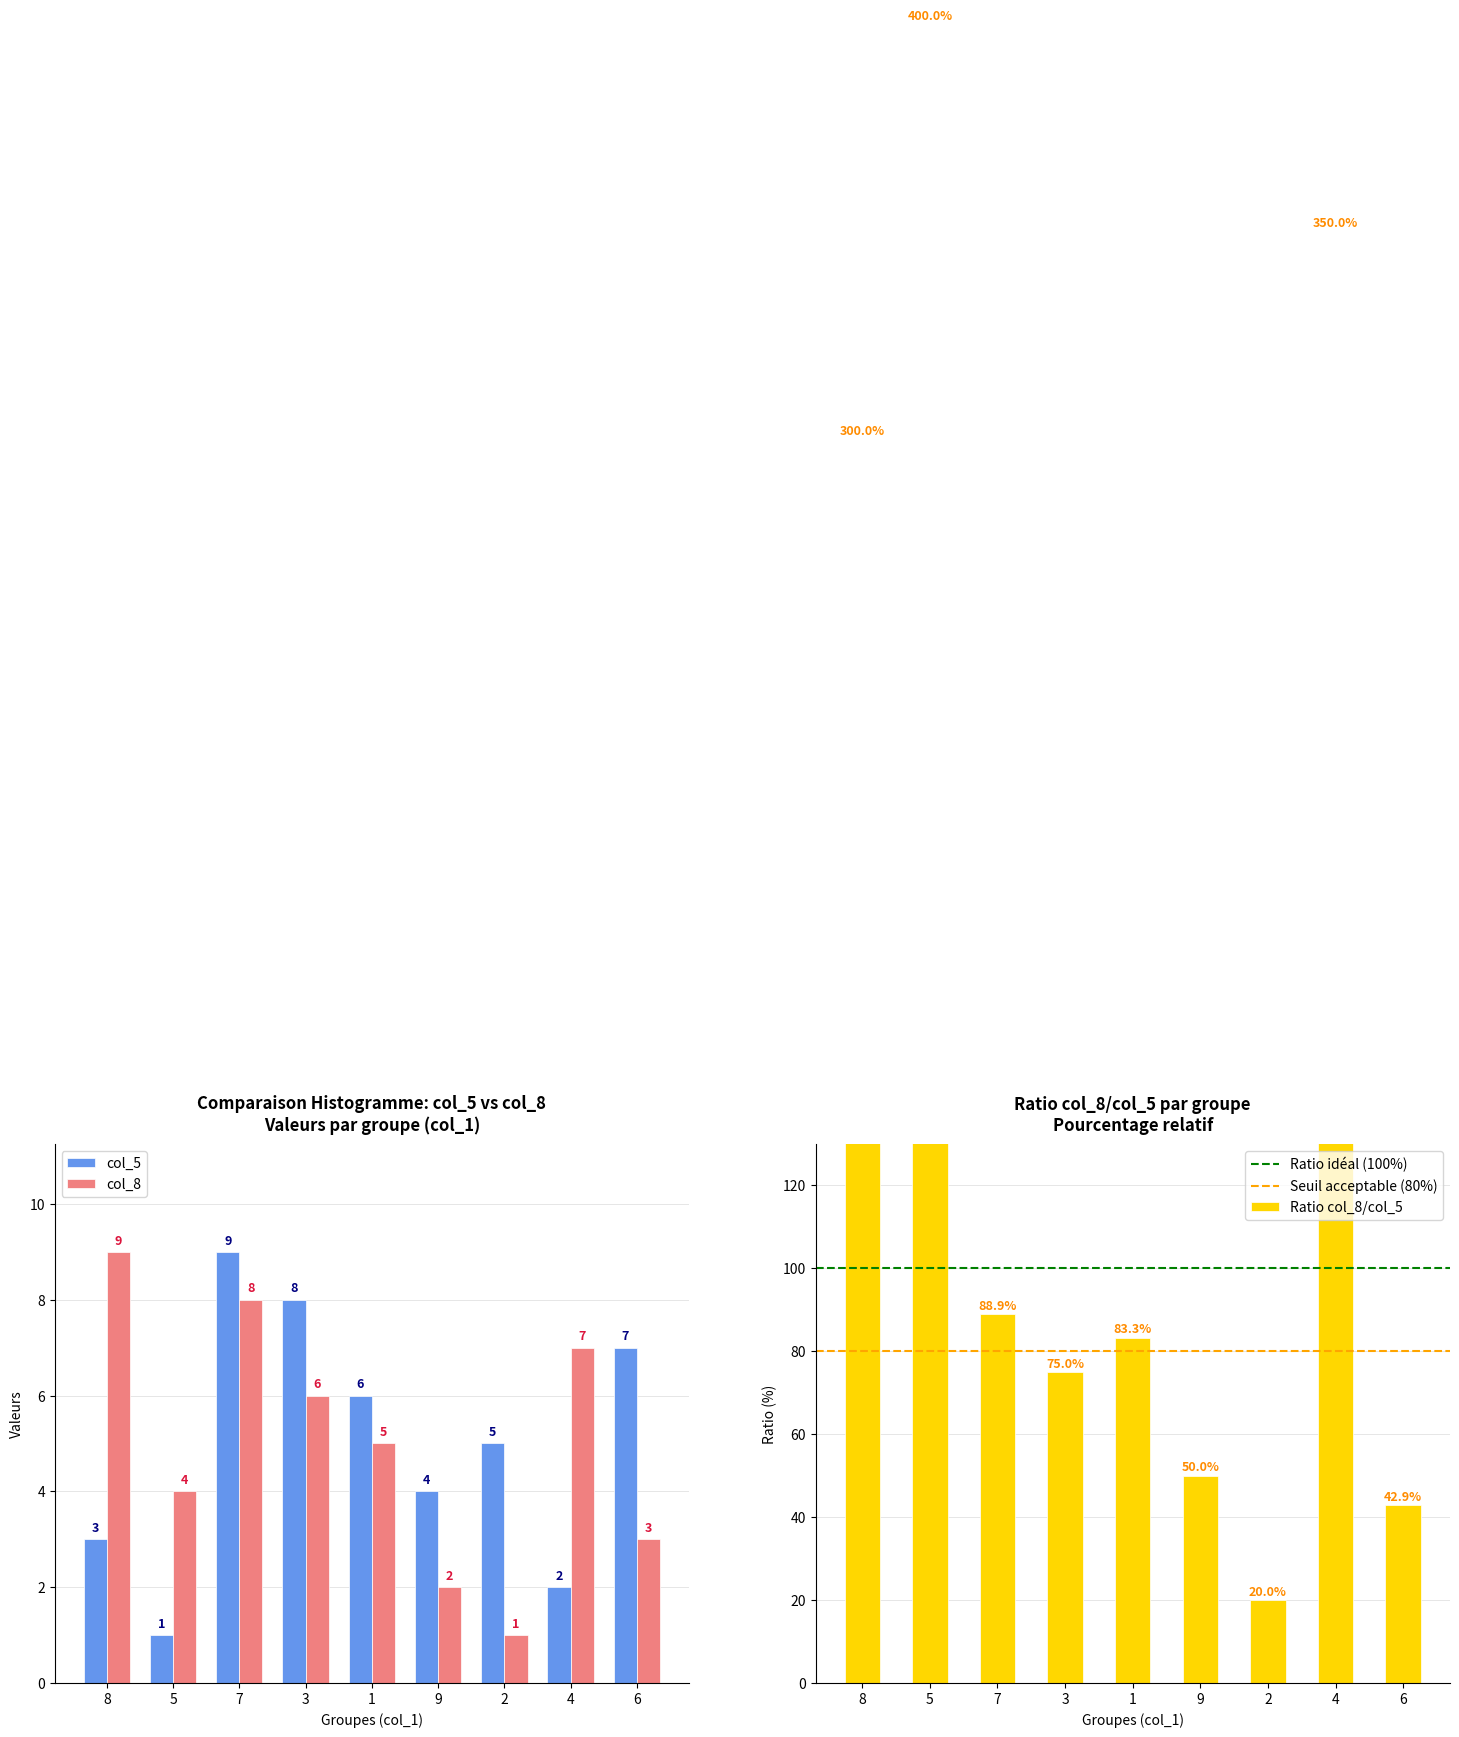

What position from the left is 9?

6